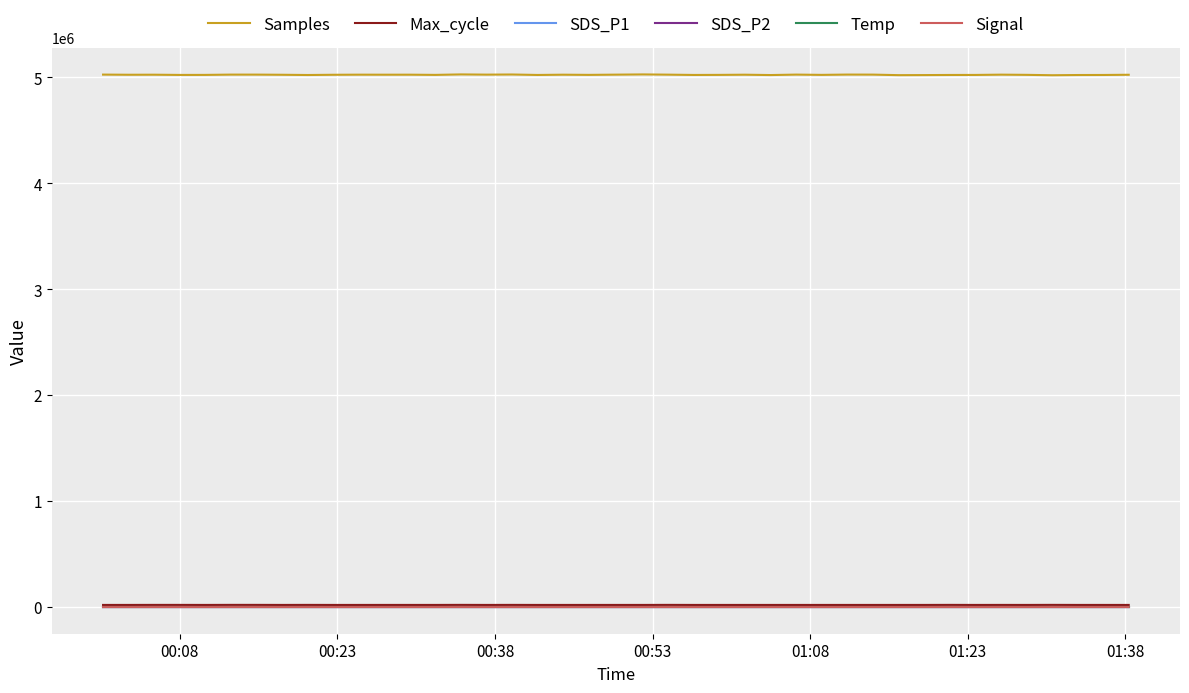

What are all the series names shown in the legend?

Samples, Max_cycle, SDS_P1, SDS_P2, Temp, Signal